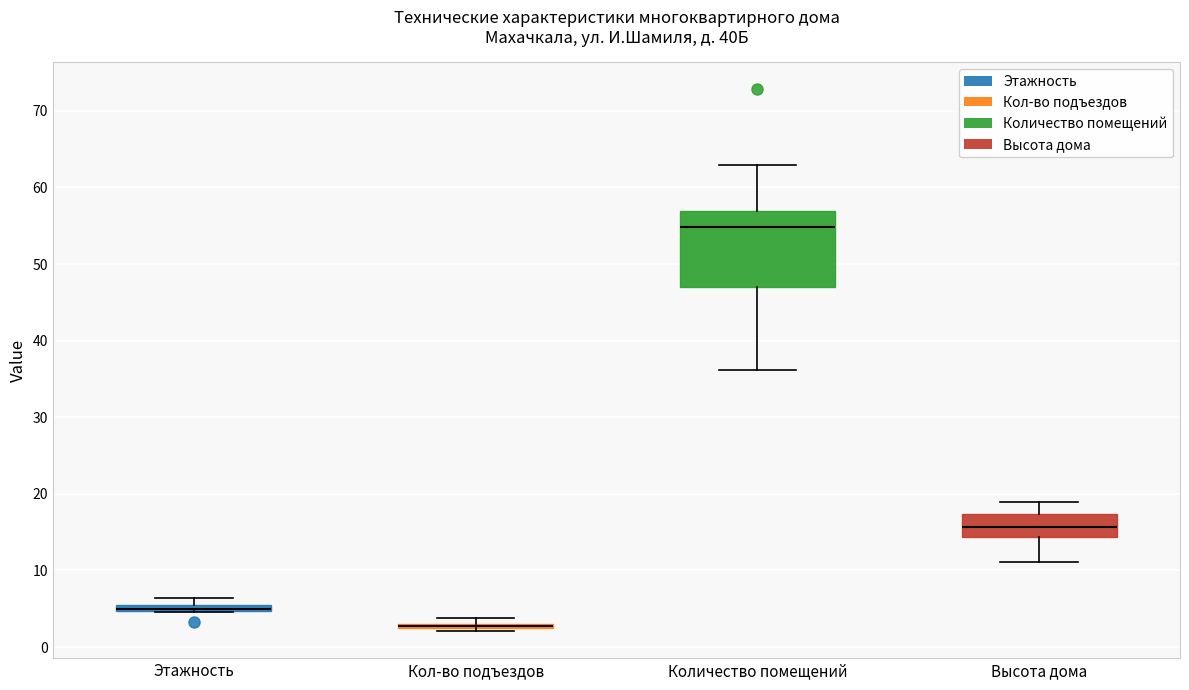

Where is the upper edge of the box for Высота дома on the y-axis? The values are not printed on the chart, so give them approximately, as read against the axis.

17